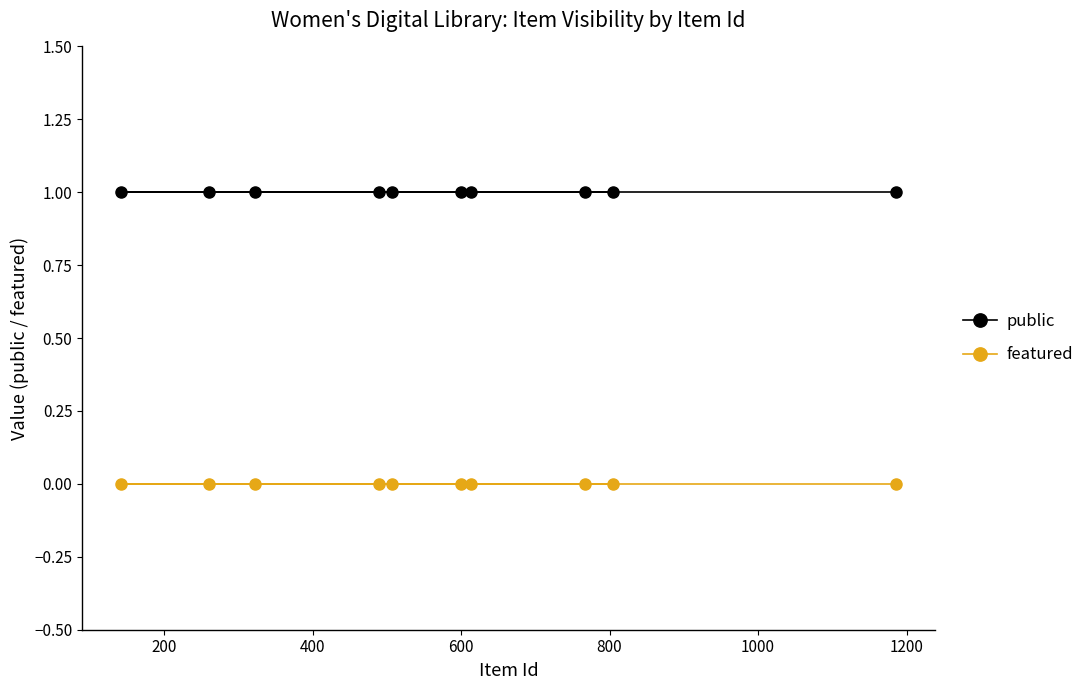

List the series in order of their peak value, highest first.

public, featured